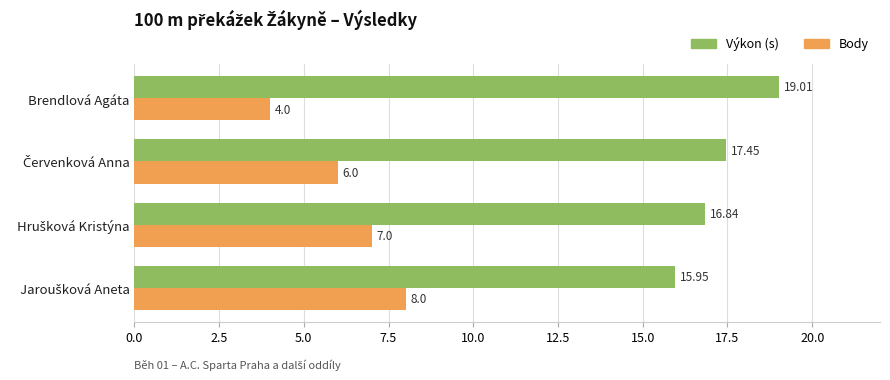

What is the spread (max minus min) of values at Brendlová Agáta?

15.0